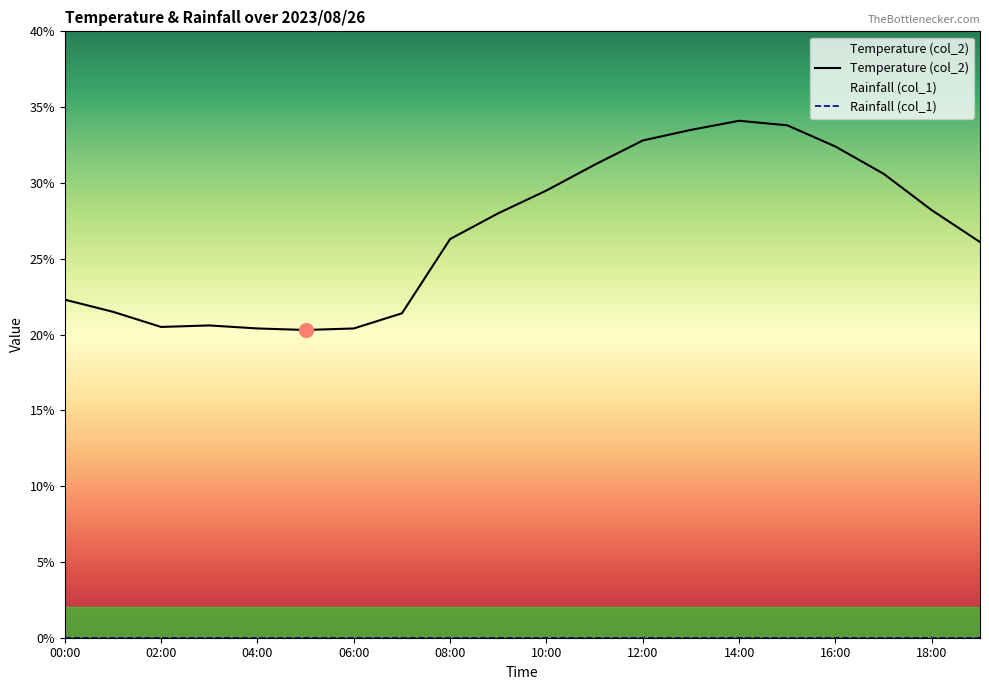

What position from the left is 01:00?

2